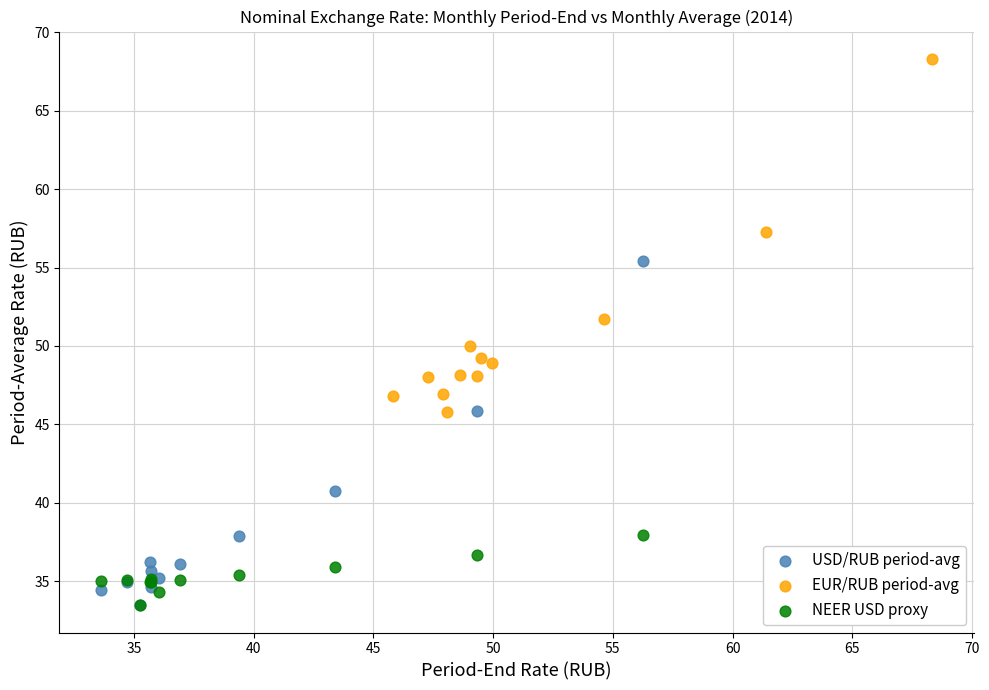

Which series contains the highest Y value?

EUR/RUB period-avg